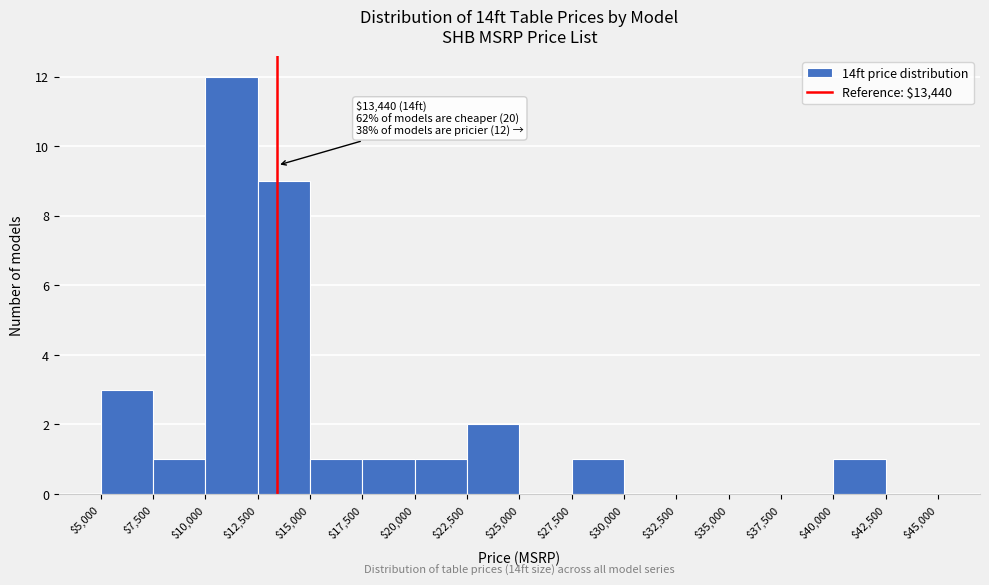

Over which range of the x-axis is the bar tallest?

$10,000 to $12,500